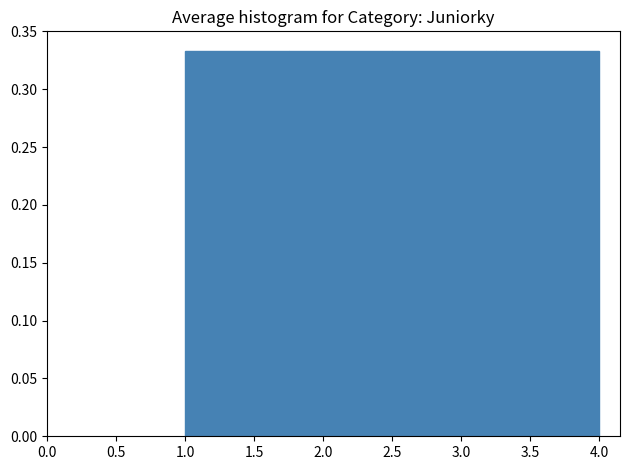

Reading left to right, transcribe this chart: for each bar, give the range it covers on the x-axis and its height. The values are not printed on the chart, so give them approximately, as read against the axis.

1.00 to 1.75: 0.335
1.75 to 2.50: 0.335
2.50 to 3.25: 0.335
3.25 to 4.00: 0.335